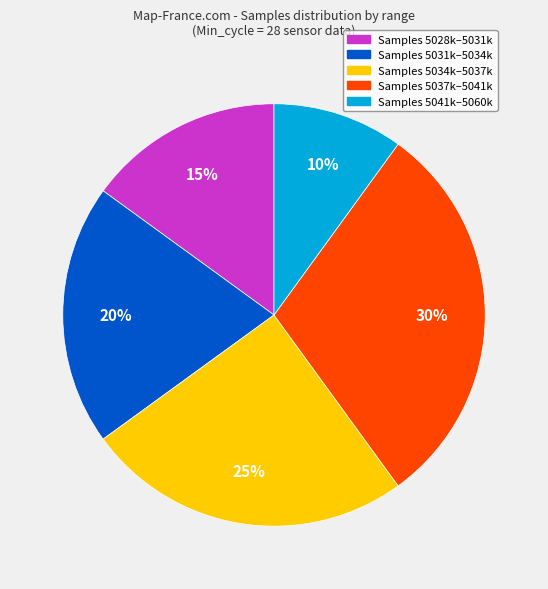

To the nearest percent, what is the difference between the largest and smallest slice percentages?

20%